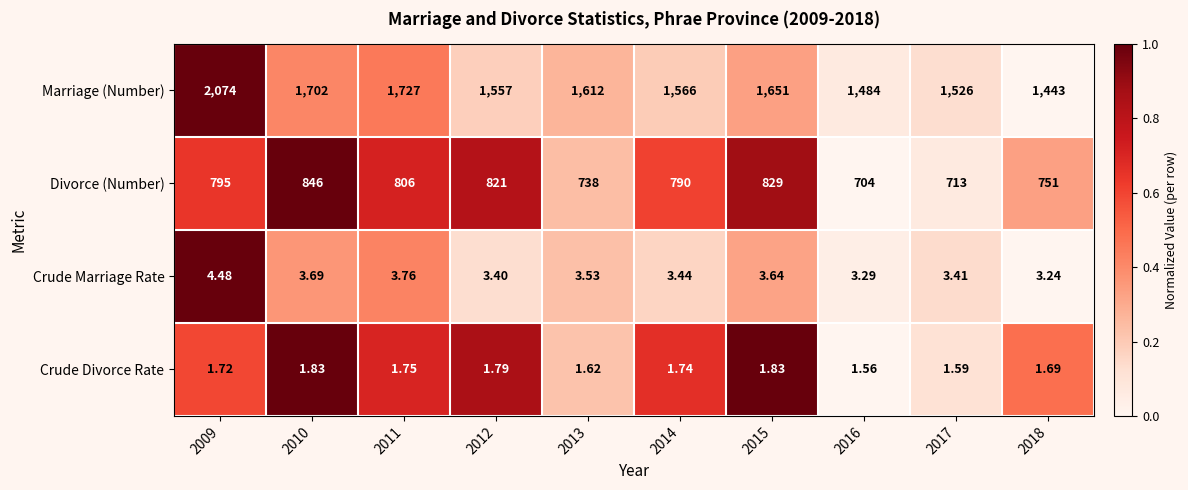

How many categories are shown in the chart?

10